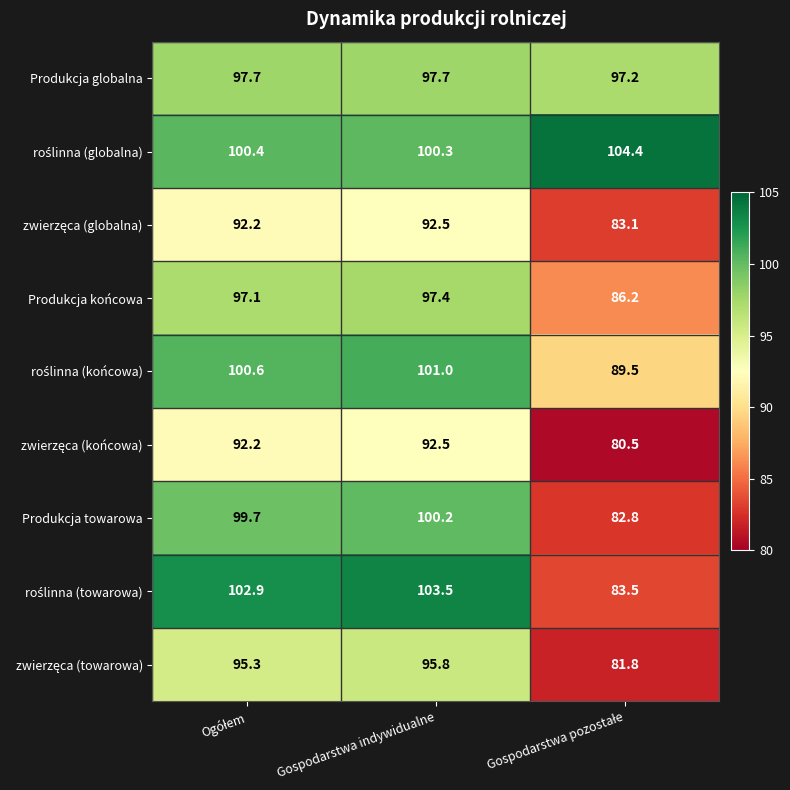

What is the spread (max minus min) of values at Gospodarstwa indywidualne?

11.0